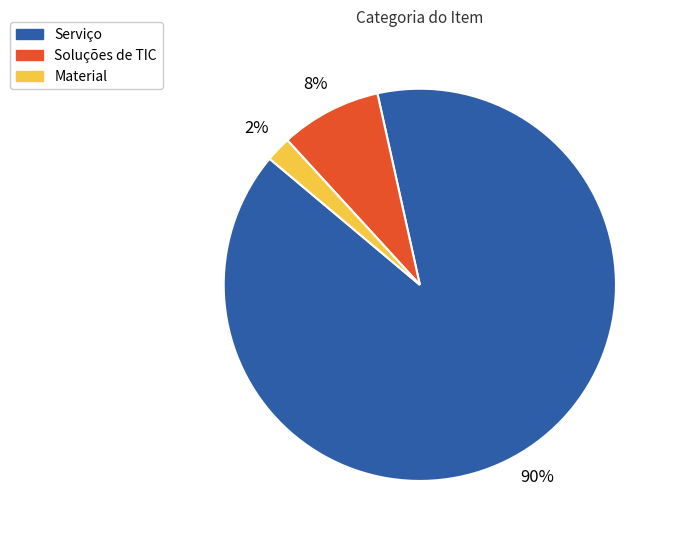

Which slice is the smallest?

Material